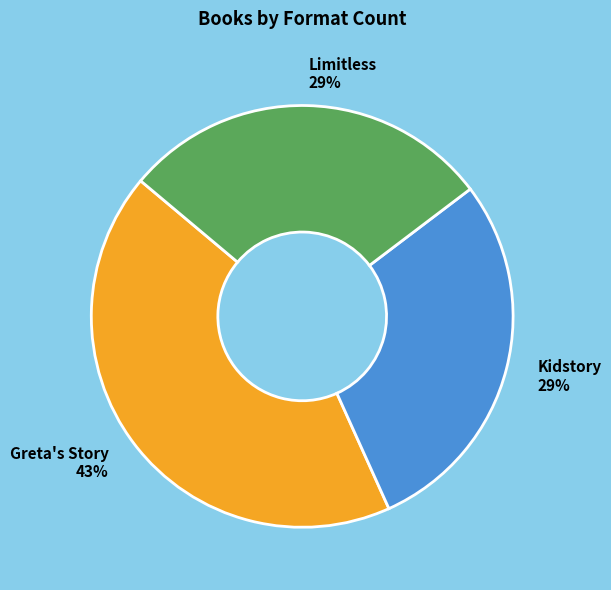

Is Greta's Story the majority of the pie?

No